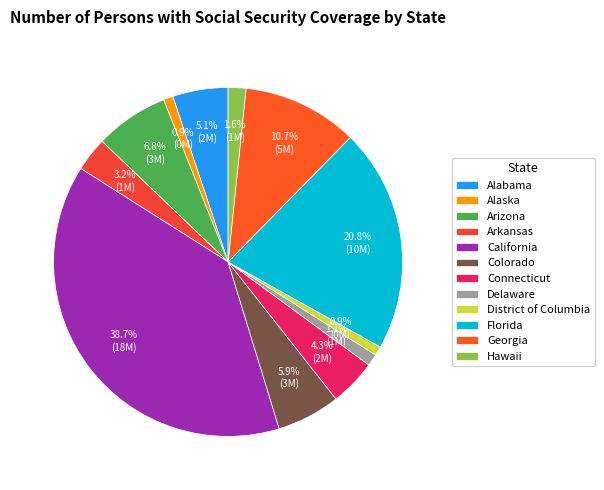

Does any single category account for the majority?

No